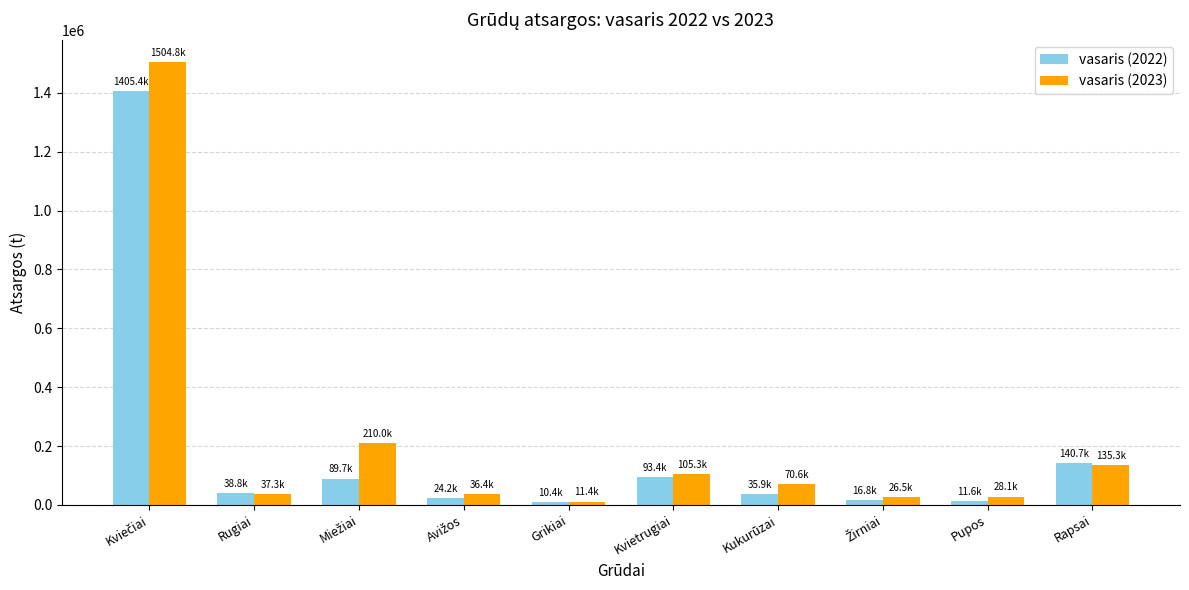

At which label is vasaris (2022) closest to 707914?

Rapsai